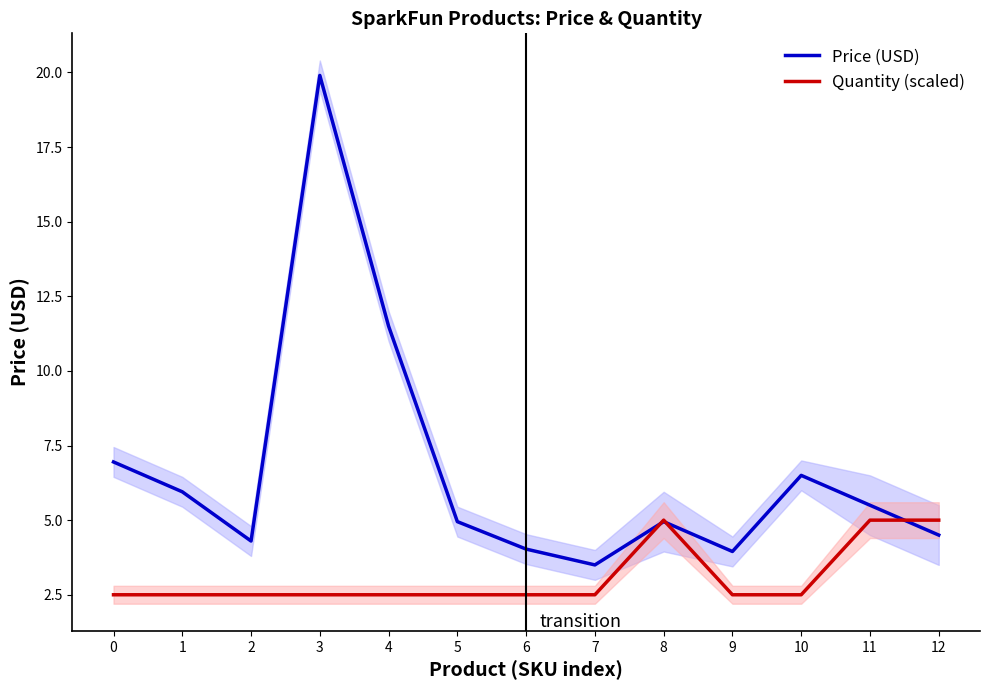

What is the sum of all Quantity (scaled) values?

40.0